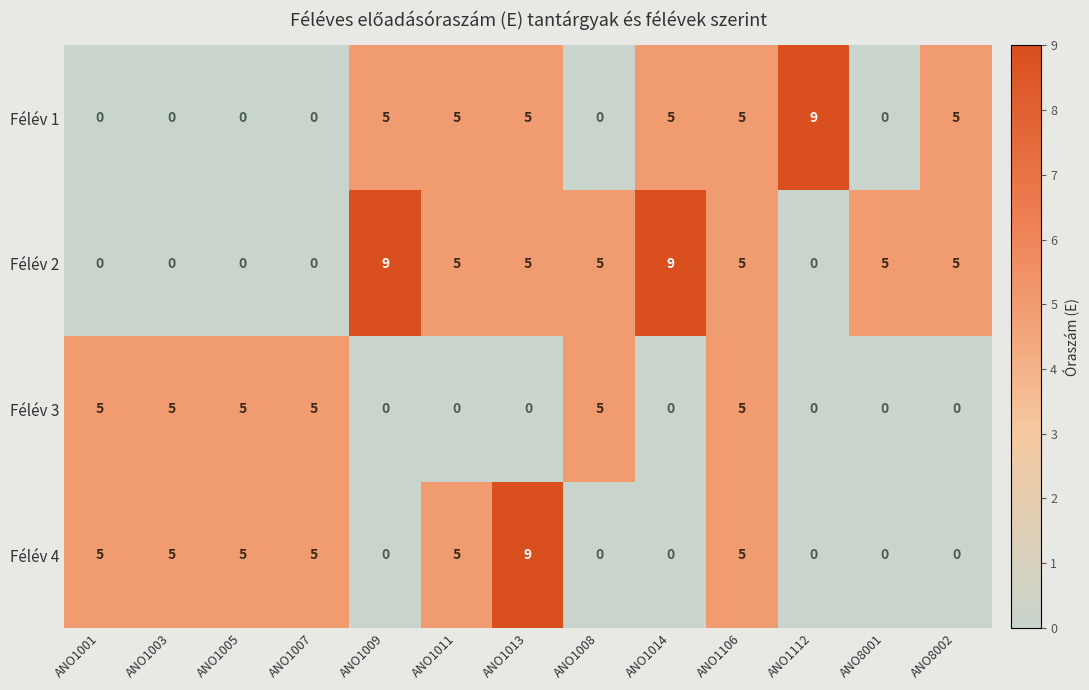

Which series has the largest total across all categories?

Félév 2